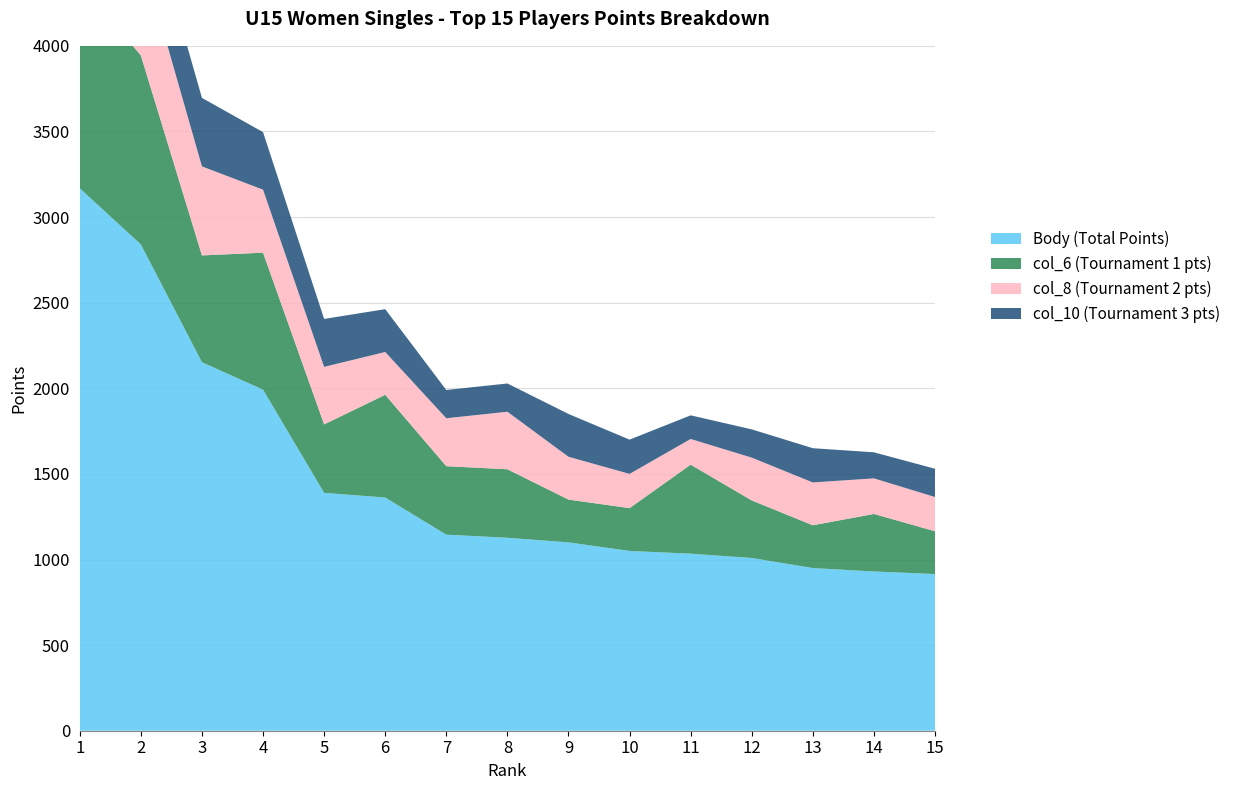

Reading left to right, extract all data points from this chart.

Body (Total Points): 1=3168	2=2840	3=2152	4=1992	5=1389	6=1362	7=1145	8=1127	9=1100	10=1050	11=1034	12=1009	13=950	14=930	15=915
col_6 (Tournament 1 pts): 1=1200	2=1104	3=624	4=800	5=400	6=600	7=400	8=400	9=250	10=250	11=520	12=336	13=250	14=336	15=250
col_8 (Tournament 2 pts): 1=1000	2=600	3=520	4=368	5=336	6=250	7=280	8=336	9=250	10=200	11=150	12=250	13=250	14=208	15=200
col_10 (Tournament 3 pts): 1=760	2=400	3=400	4=336	5=280	6=250	7=165	8=165	9=250	10=200	11=138	12=165	13=200	14=152	15=165